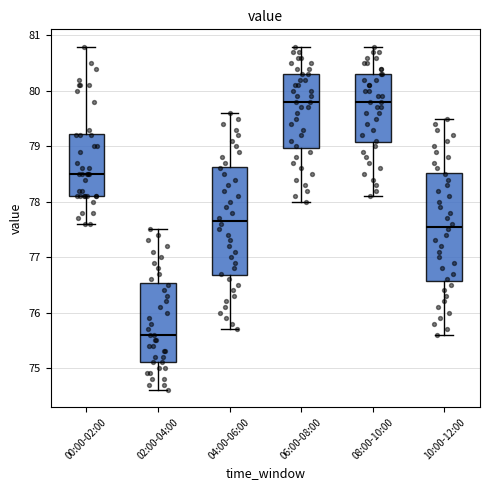

Reading left to right, transcribe this box plot: for each box, give where its median line is, the range the box spans, and where its two whiskers end, as read against the y-axis. The values are not printed on the chart, so give them approximately, as read against the axis.

00:00-02:00: median 78.5, box 78.1 to 79.2, whiskers 77.6 to 80.8
02:00-04:00: median 75.6, box 75.1 to 76.5, whiskers 74.6 to 77.5
04:00-06:00: median 77.7, box 76.7 to 78.6, whiskers 75.7 to 79.6
06:00-08:00: median 79.8, box 79.0 to 80.3, whiskers 78.0 to 80.8
08:00-10:00: median 79.8, box 79.1 to 80.3, whiskers 78.1 to 80.8
10:00-12:00: median 77.6, box 76.6 to 78.5, whiskers 75.6 to 79.5